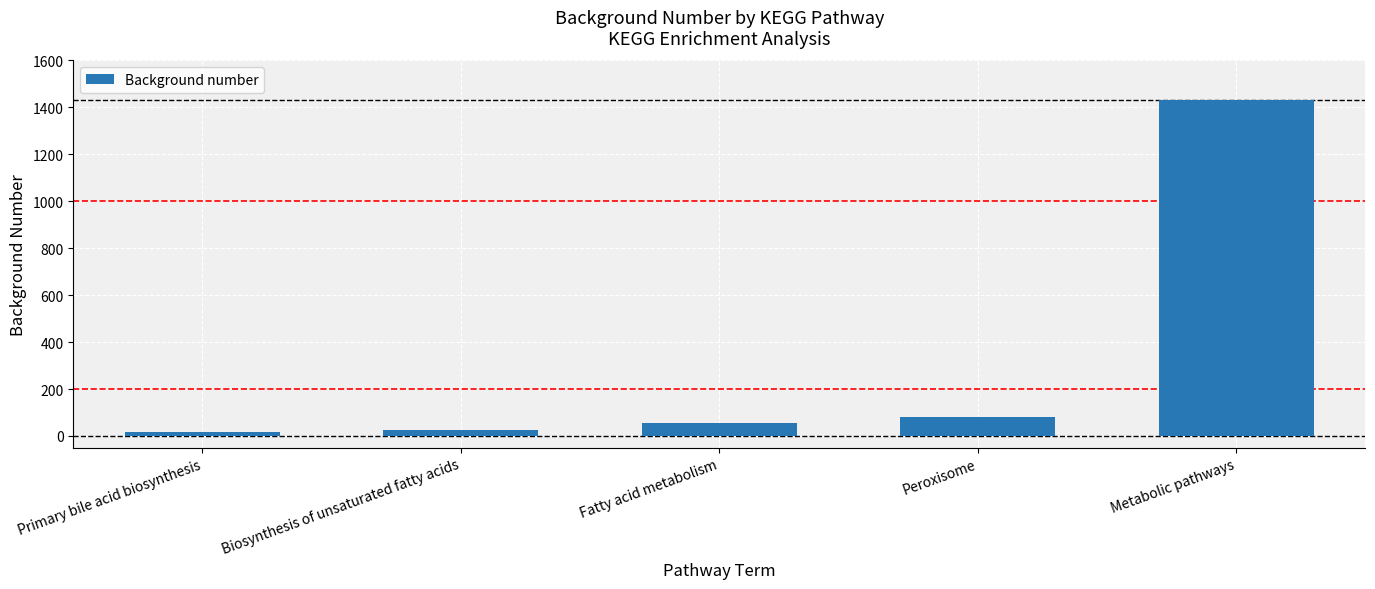

What is the sum of all values?

1617